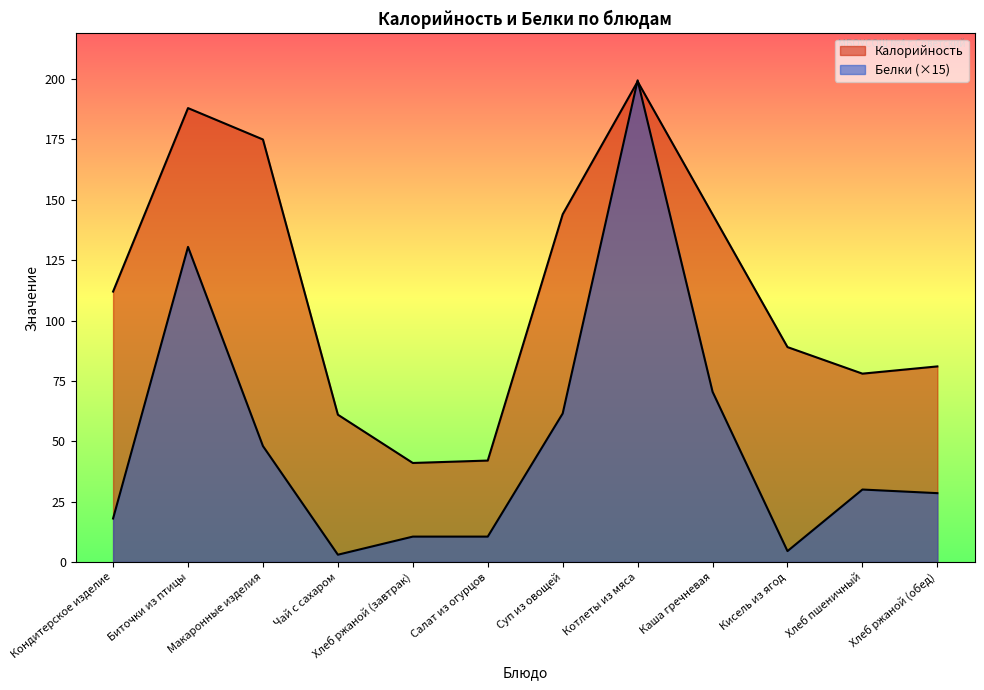

Between Суп из овощей and Чай с сахаром, which is larger?

Суп из овощей